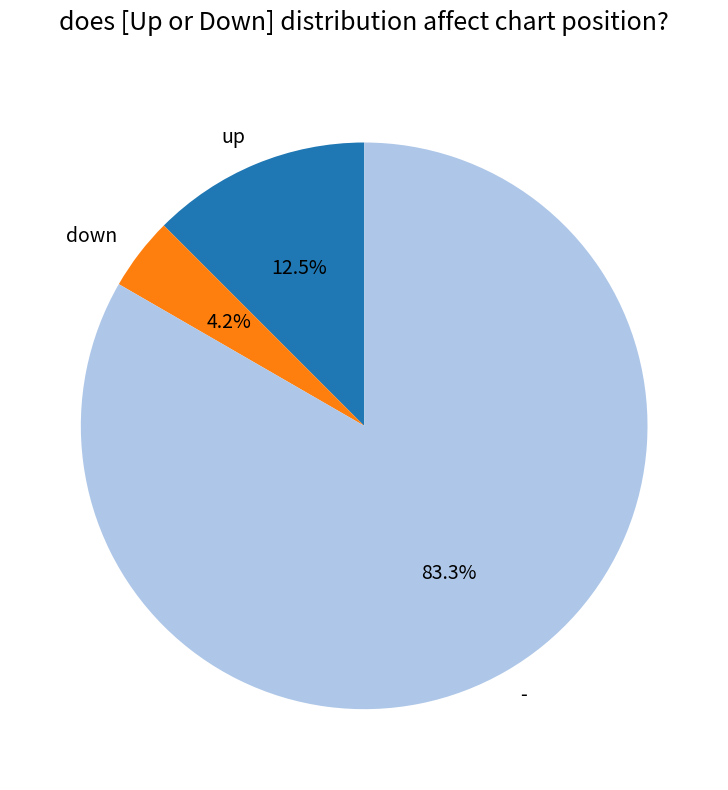

Does down represent more than half of the total?

No